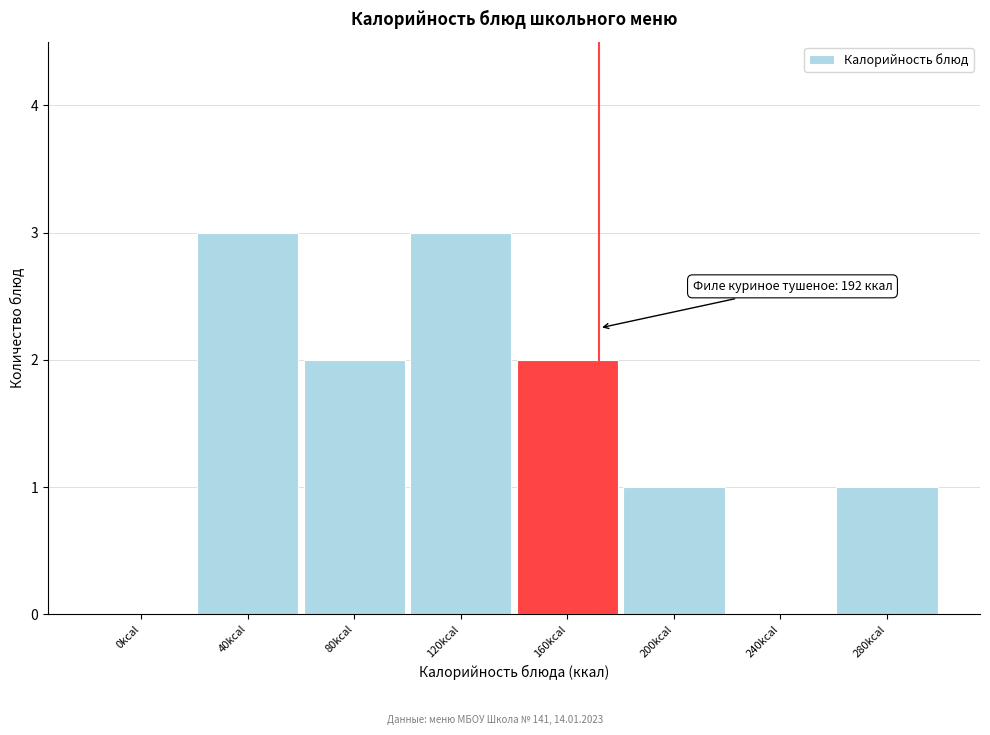

Reading left to right, extract all data points from this chart.

0kcal=0	40kcal=3	80kcal=2	120kcal=3	160kcal=2	200kcal=1	240kcal=0	280kcal=1